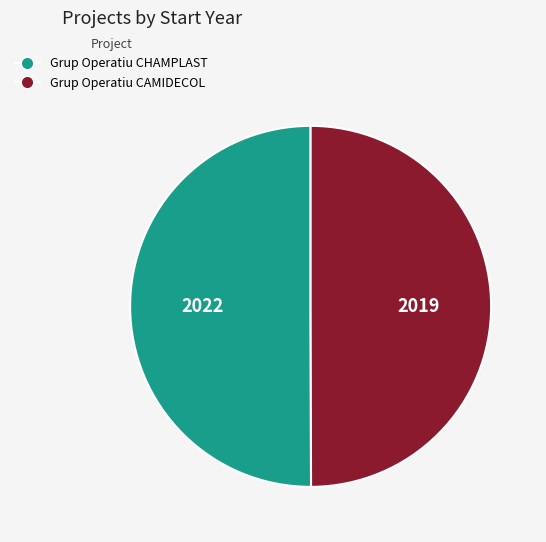

Is the sum of Grup Operatiu CHAMPLAST and Grup Operatiu CAMIDECOL greater than half?

Yes